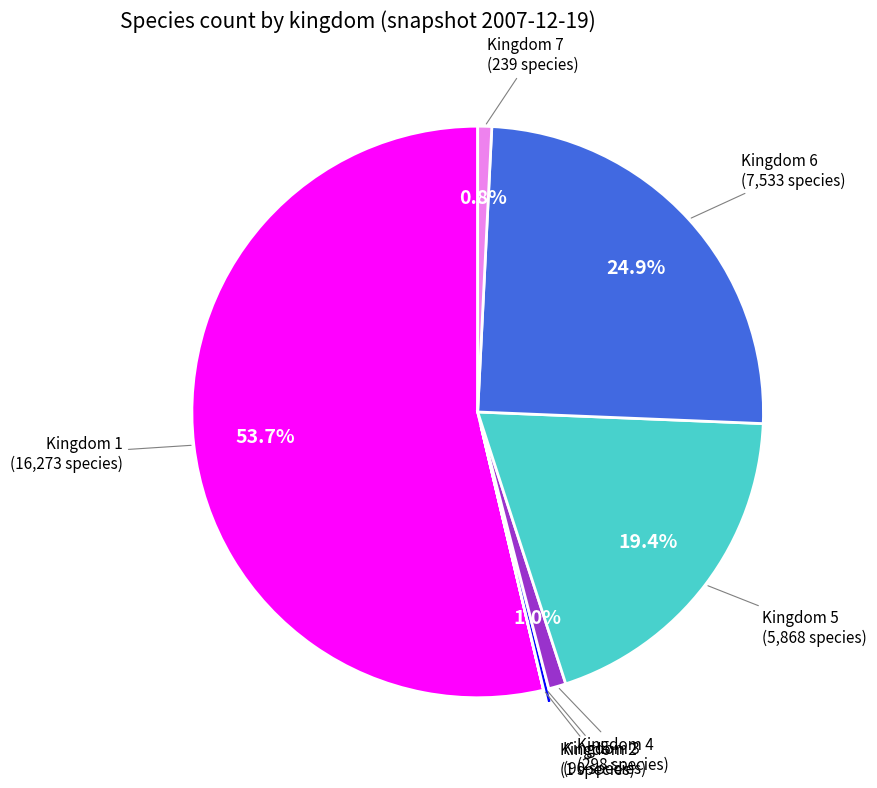

Is there any slice that represents more than half of the pie?

Yes